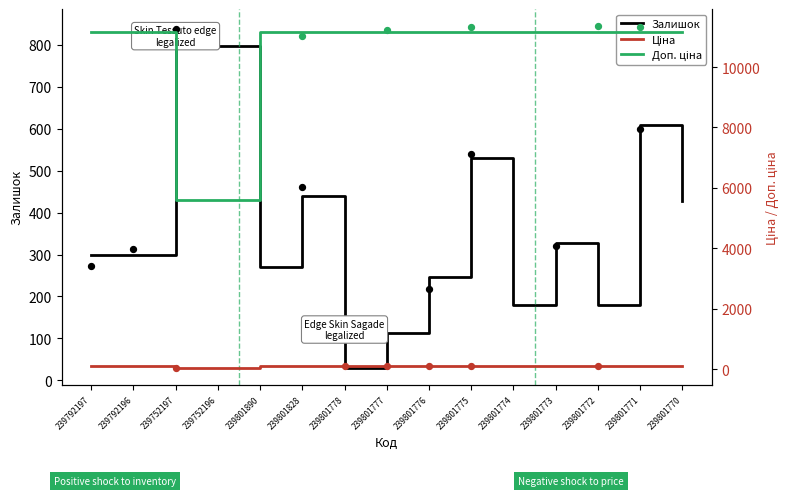

What is the total value across all series at 239792197?

11580.7